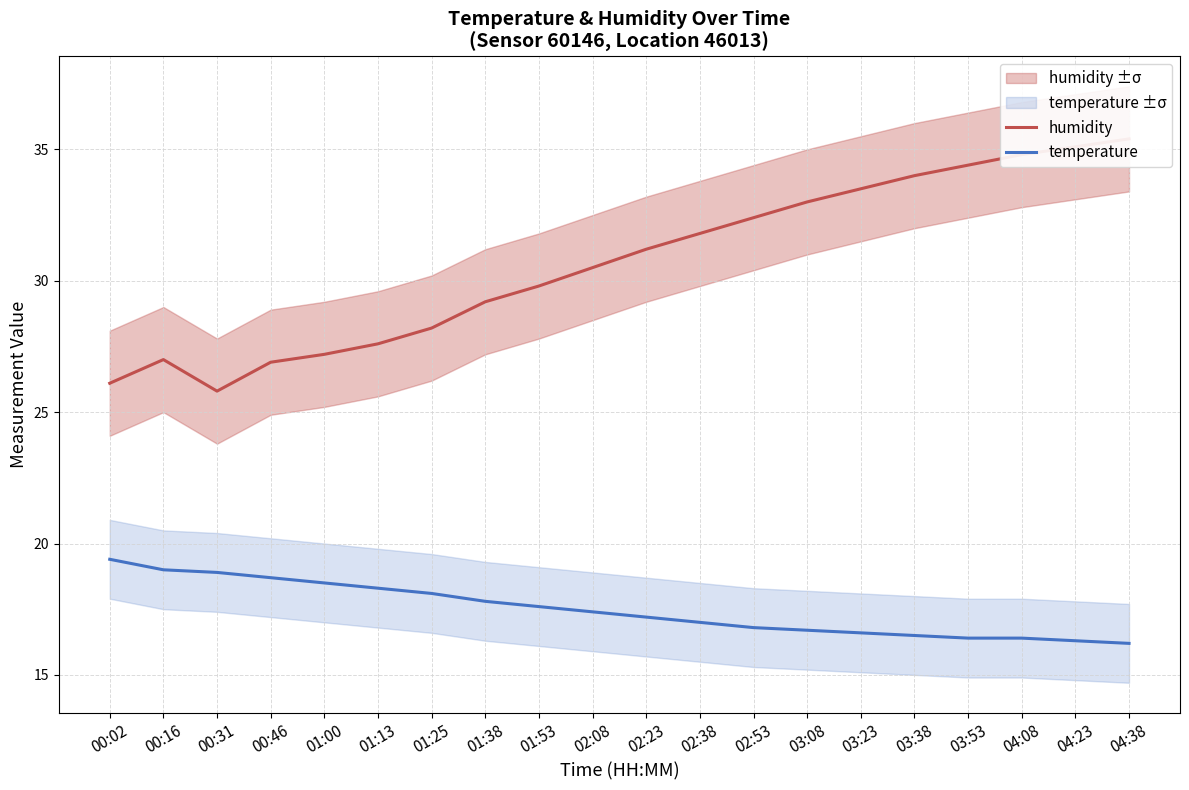

At how many categories does at least one series exceed 29?

13